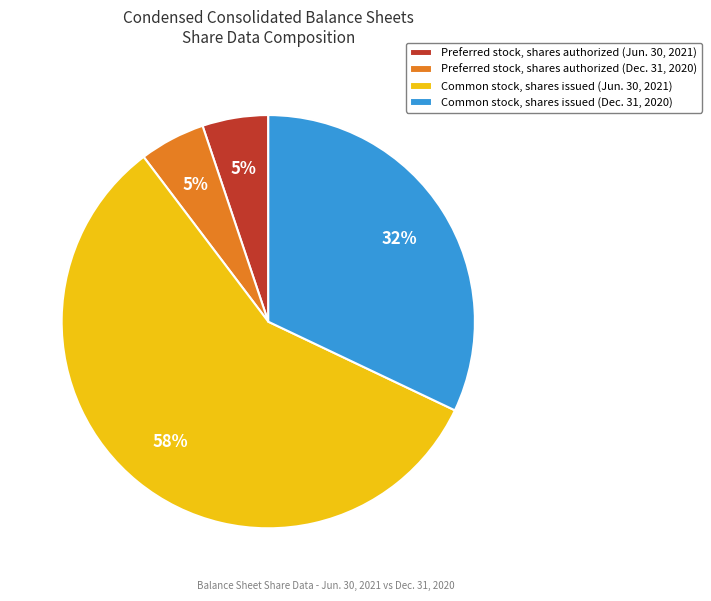

Is the sum of Common stock, shares issued (Dec. 31, 2020) and Preferred stock, shares authorized (Jun. 30, 2021) greater than half?

No